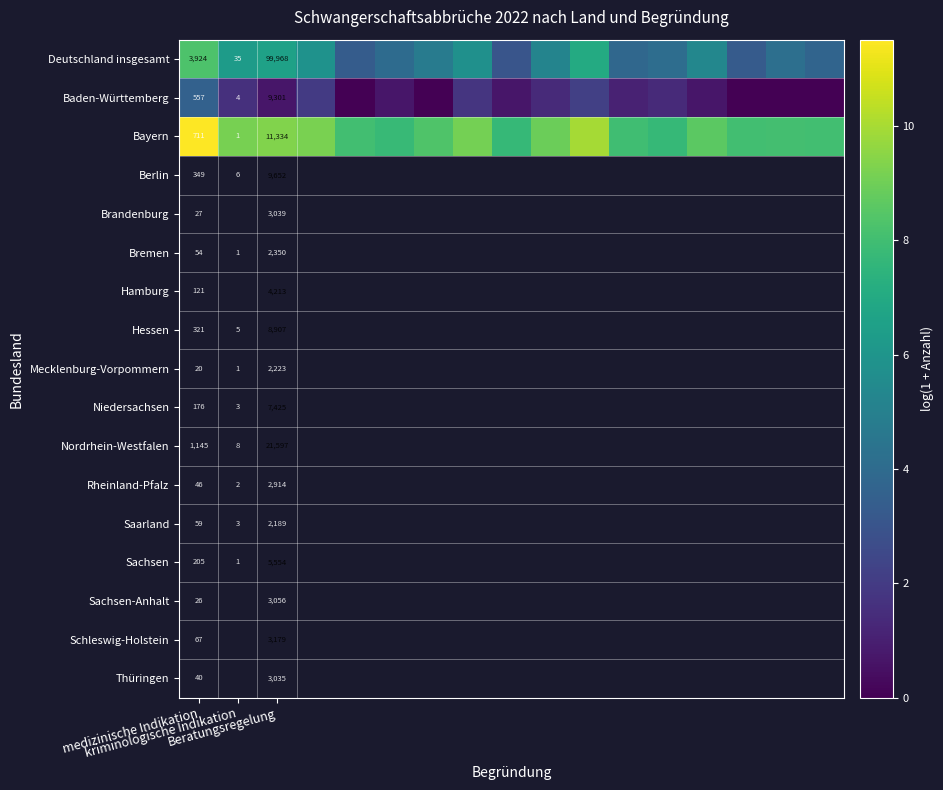

How many data points in Deutschland insgesamt are above 4?

12